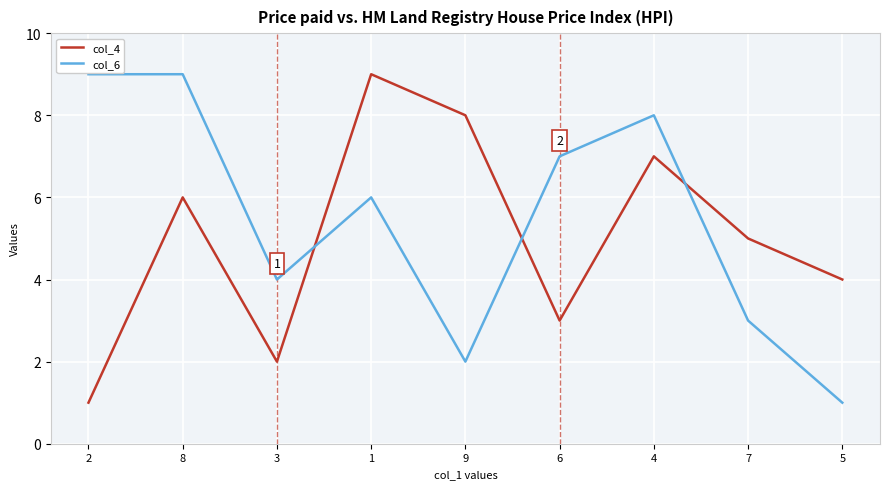

How many series are shown in this chart?

2